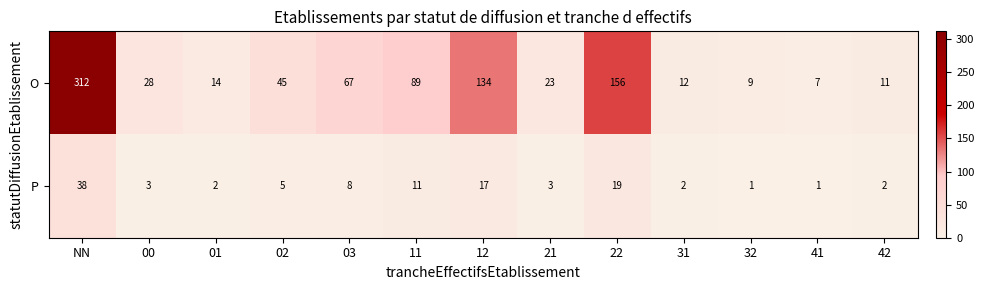

Which series changed the most between 11 and 32?

O